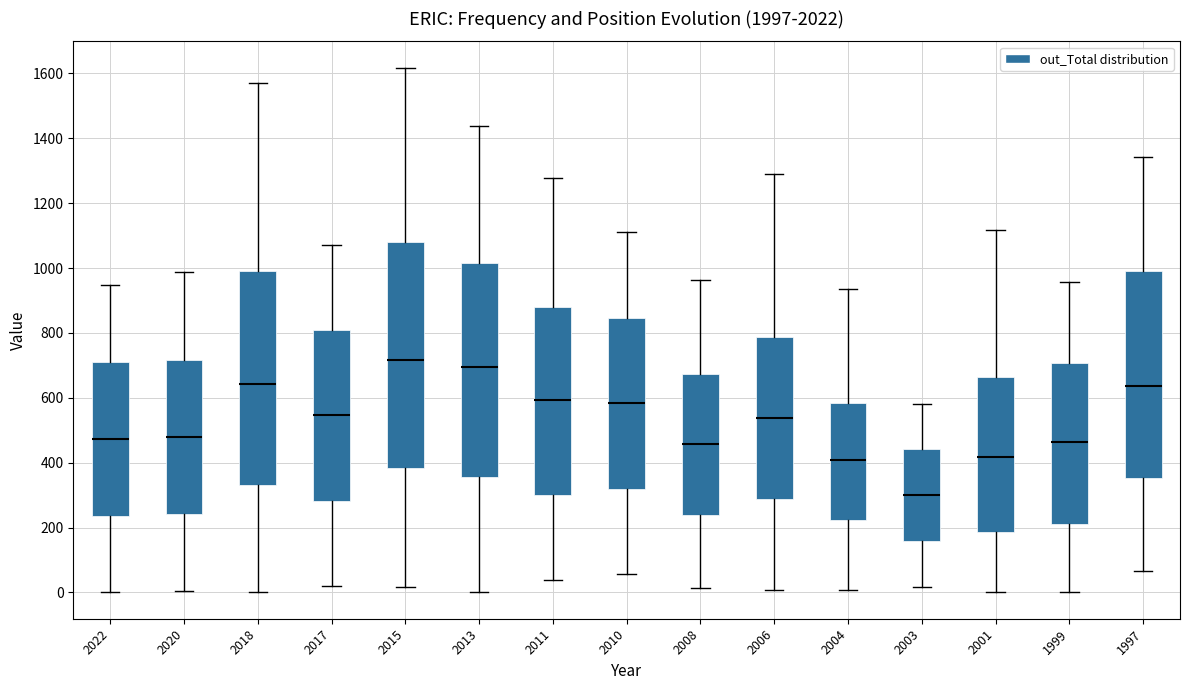

Reading left to right, read every box against the y-axis: the position of its median line, the range the box covers, and the ends of its whiskers. The values are not printed on the chart, so give them approximately, as read against the axis.

2022: median 480, box 240 to 720, whiskers 0 to 940
2020: median 480, box 240 to 720, whiskers 0 to 980
2018: median 640, box 340 to 1000, whiskers 0 to 1580
2017: median 540, box 280 to 800, whiskers 20 to 1080
2015: median 720, box 380 to 1080, whiskers 20 to 1620
2013: median 700, box 360 to 1020, whiskers 0 to 1440
2011: median 600, box 300 to 880, whiskers 40 to 1280
2010: median 580, box 320 to 840, whiskers 60 to 1120
2008: median 460, box 240 to 680, whiskers 20 to 960
2006: median 540, box 280 to 780, whiskers 0 to 1300
2004: median 400, box 220 to 580, whiskers 0 to 940
2003: median 300, box 160 to 440, whiskers 20 to 580
2001: median 420, box 180 to 660, whiskers 0 to 1120
1999: median 460, box 220 to 700, whiskers 0 to 960
1997: median 640, box 360 to 1000, whiskers 60 to 1340